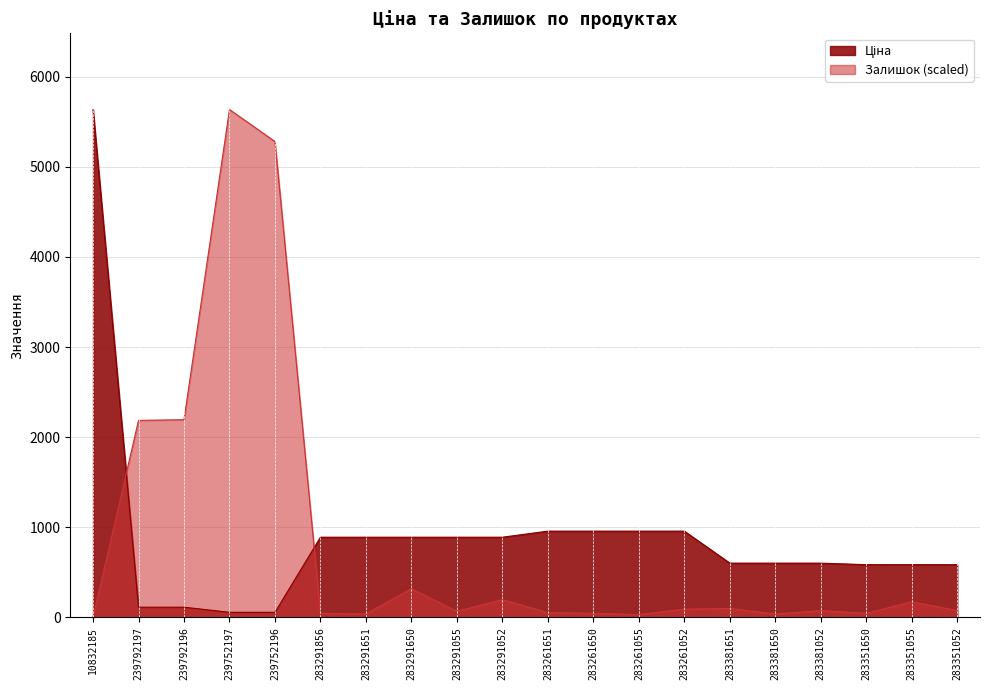

At which category is the sum across all series the highest?

239752197